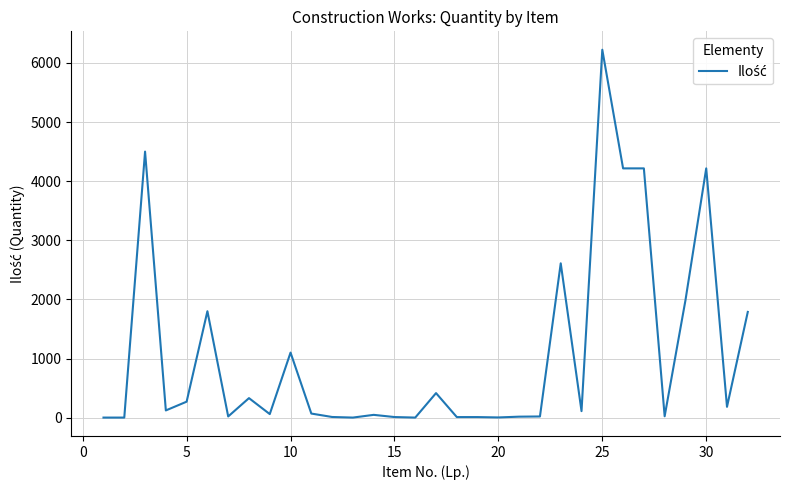

What is the maximum value shown in the chart?

6223.0